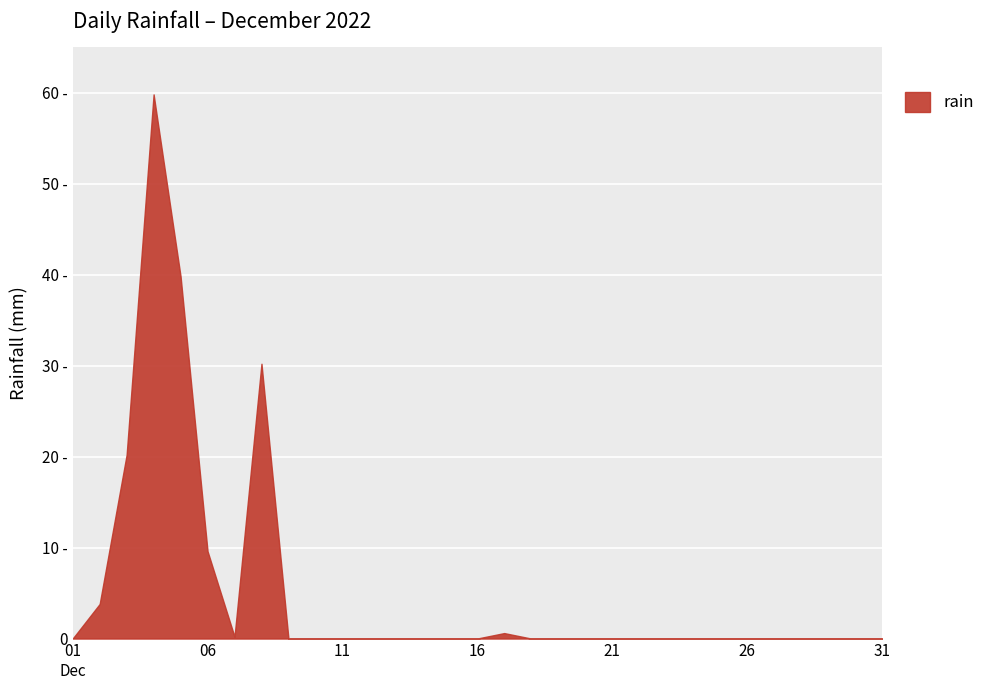

How many interior local peaks (higher than both neighbors) does the data have?

3